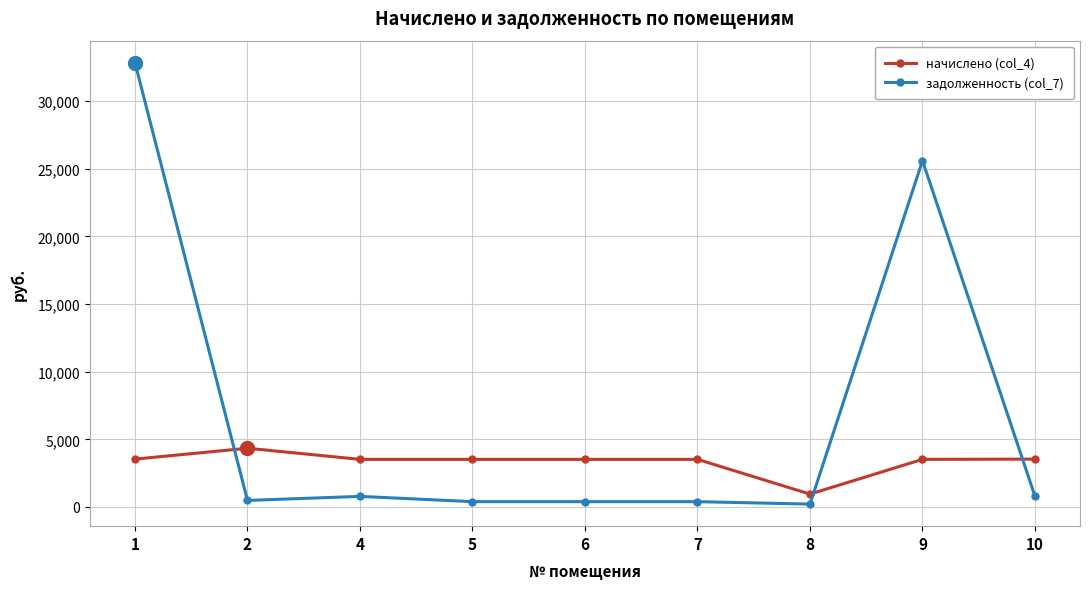

How many intersections are there between начислено (col_4) and задолженность (col_7)?

3